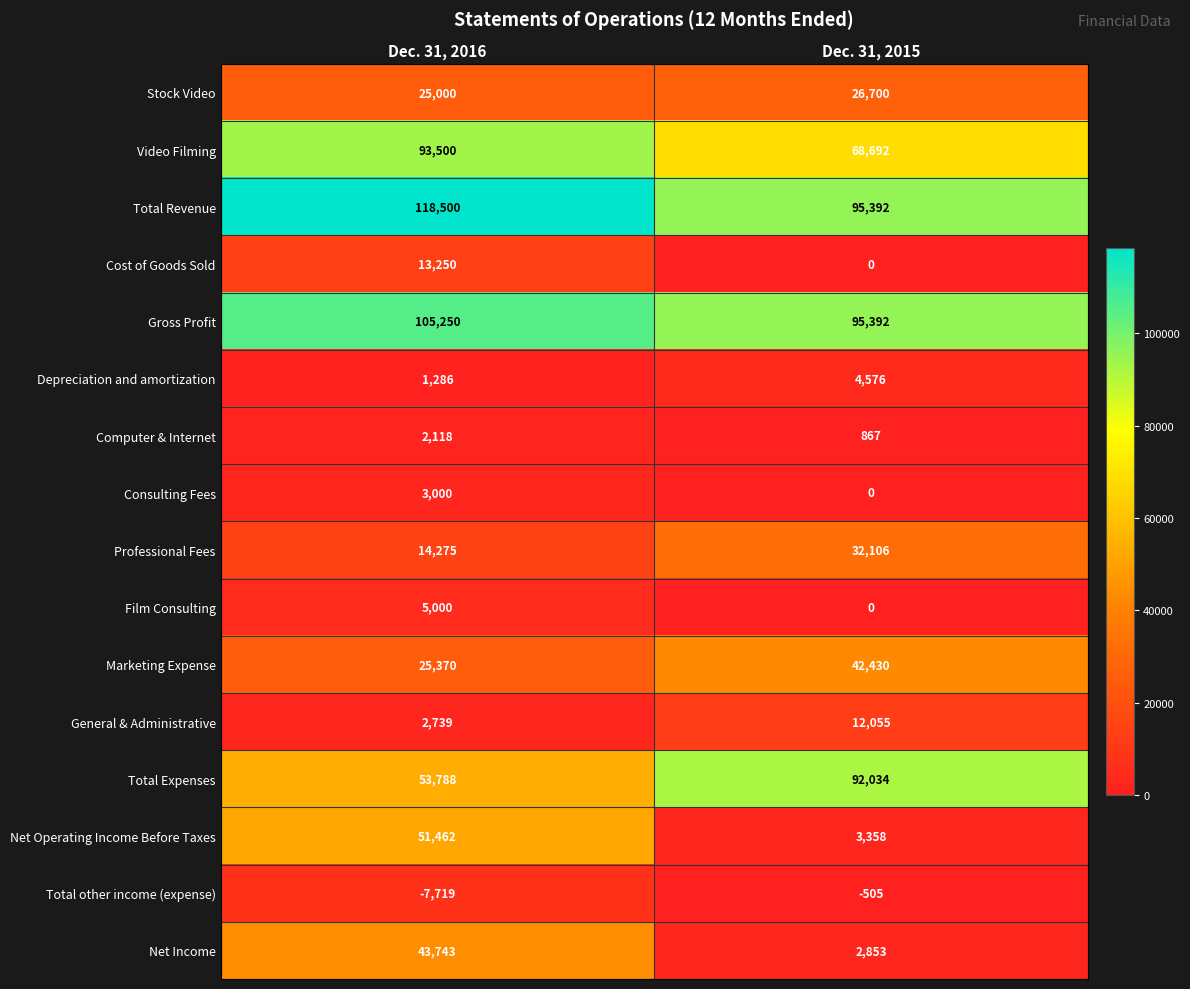

True or false: Video Filming has a value of 93500 at Dec. 31, 2016.

True